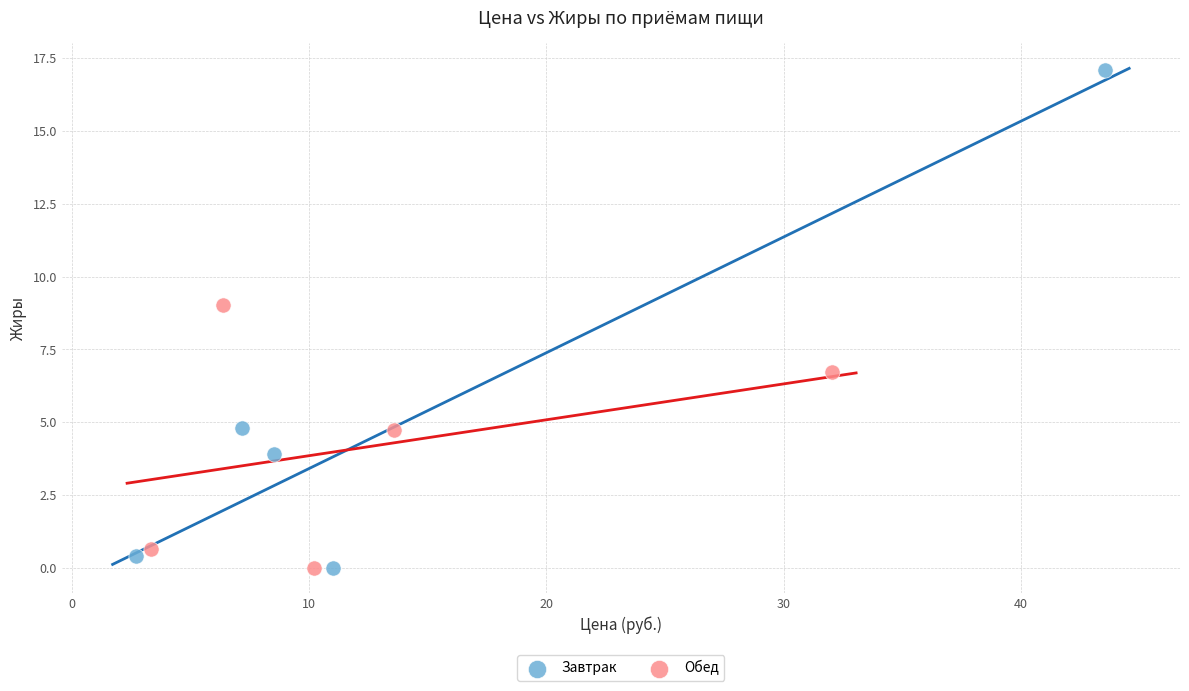

Which series has the widest spread of Y values?

Завтрак